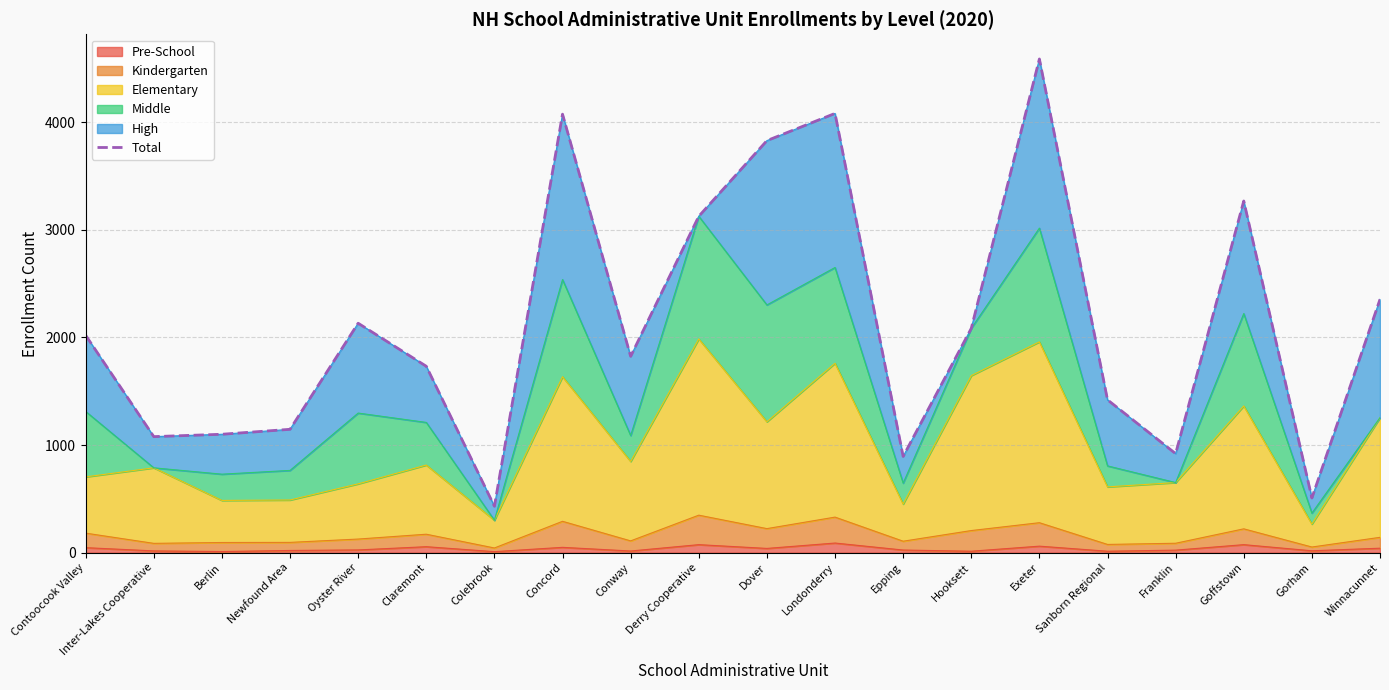

True or false: the data shows 2132 at Oyster River.

True